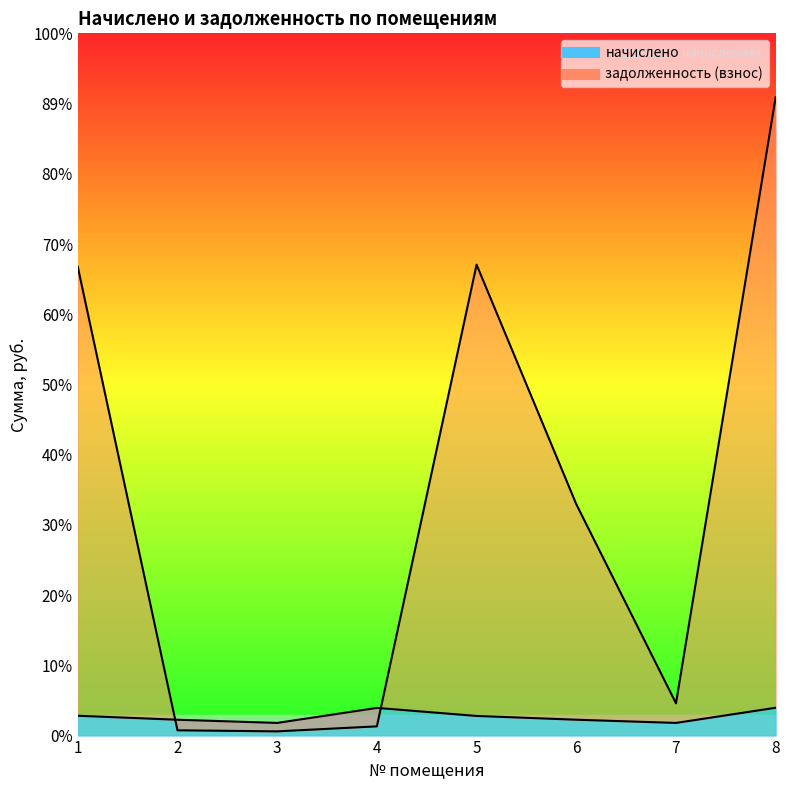

At which category is the sum across all series the highest?

8